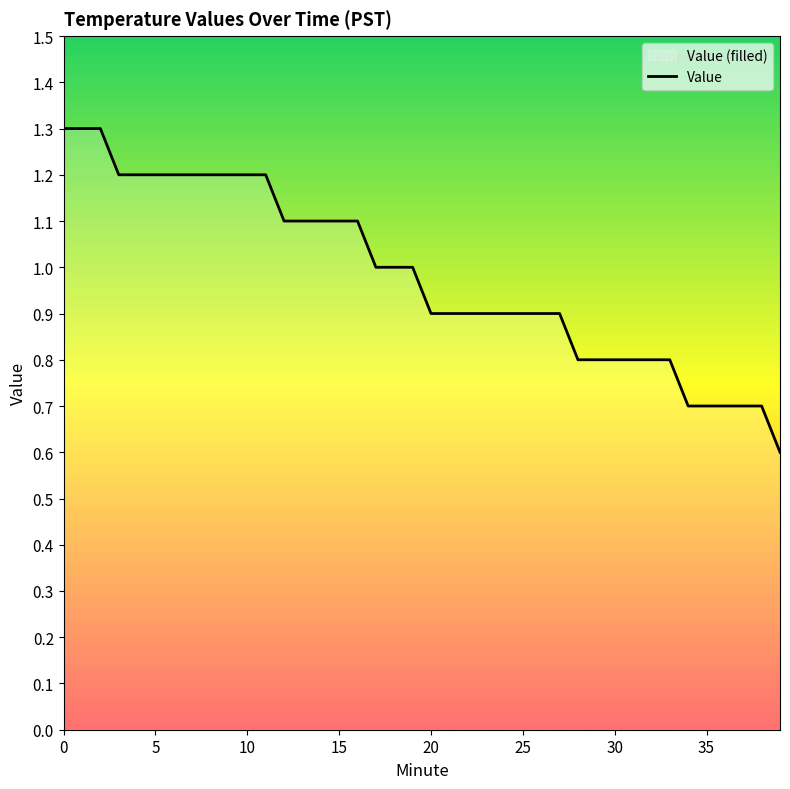

What is the difference between the second highest and minimum values?

0.7